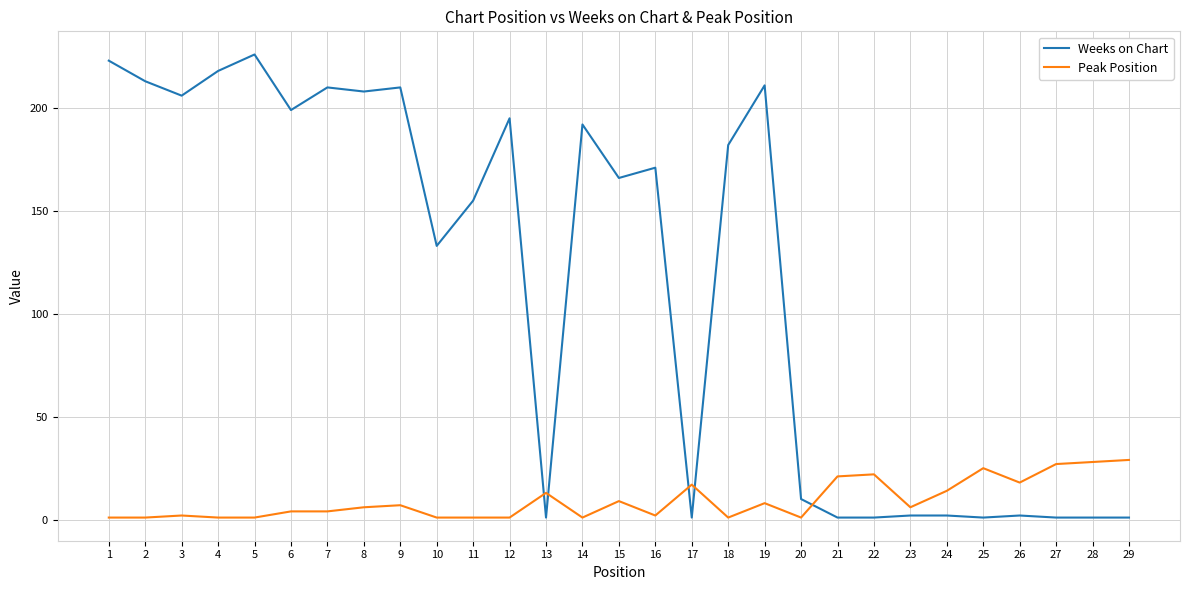

What is the maximum value shown in the chart?

226